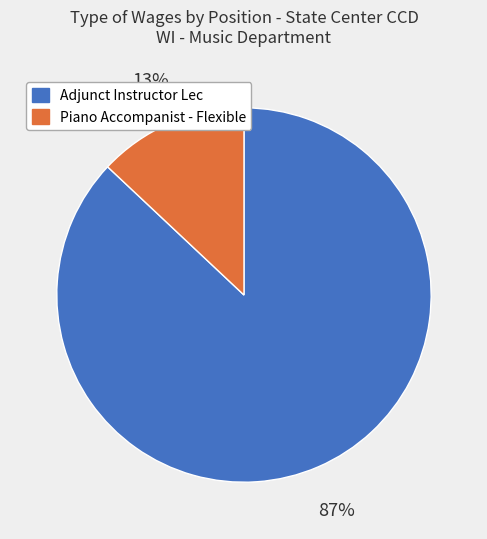

Which has a higher value, Adjunct Instructor Lec or Piano Accompanist - Flexible?

Adjunct Instructor Lec